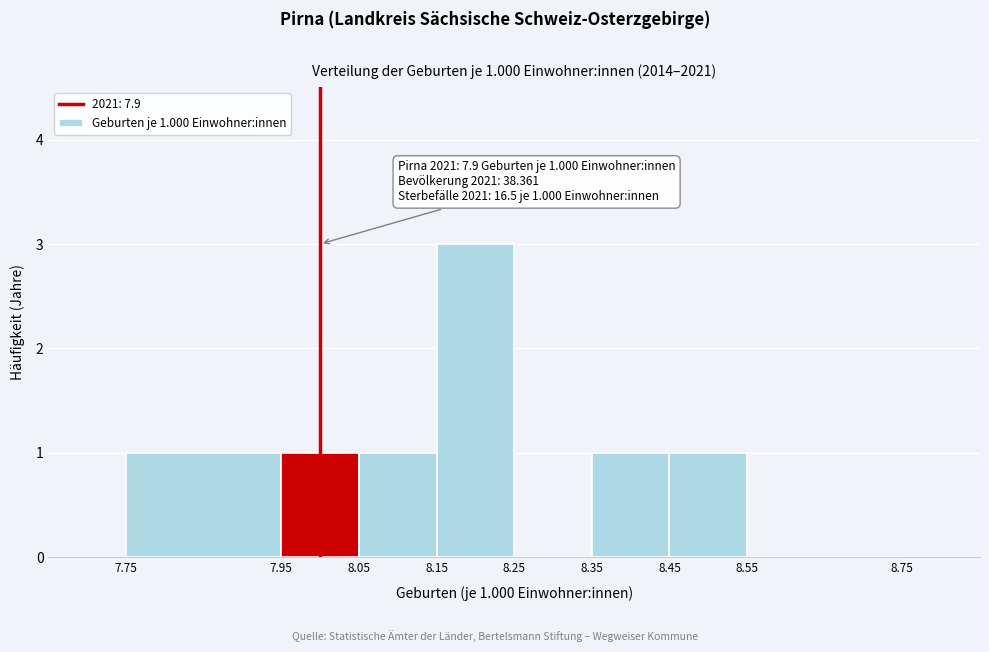

Which range on the x-axis has the tallest bar?

8.15 to 8.25